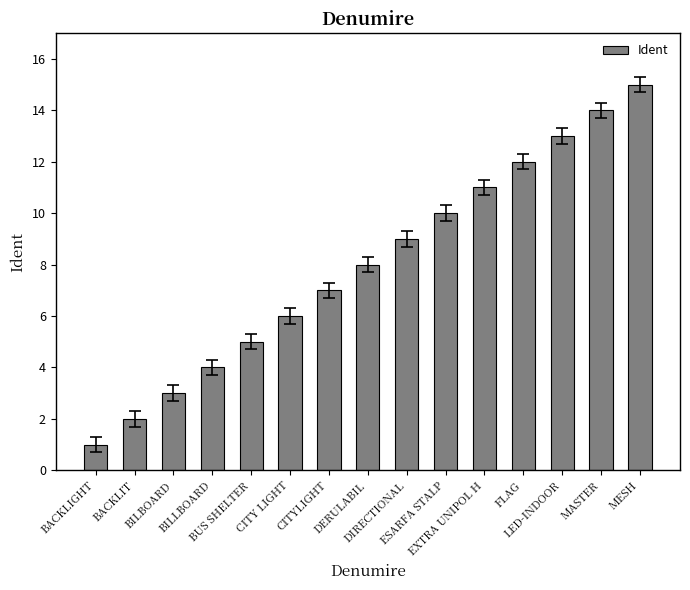

How many values are below 8?

7